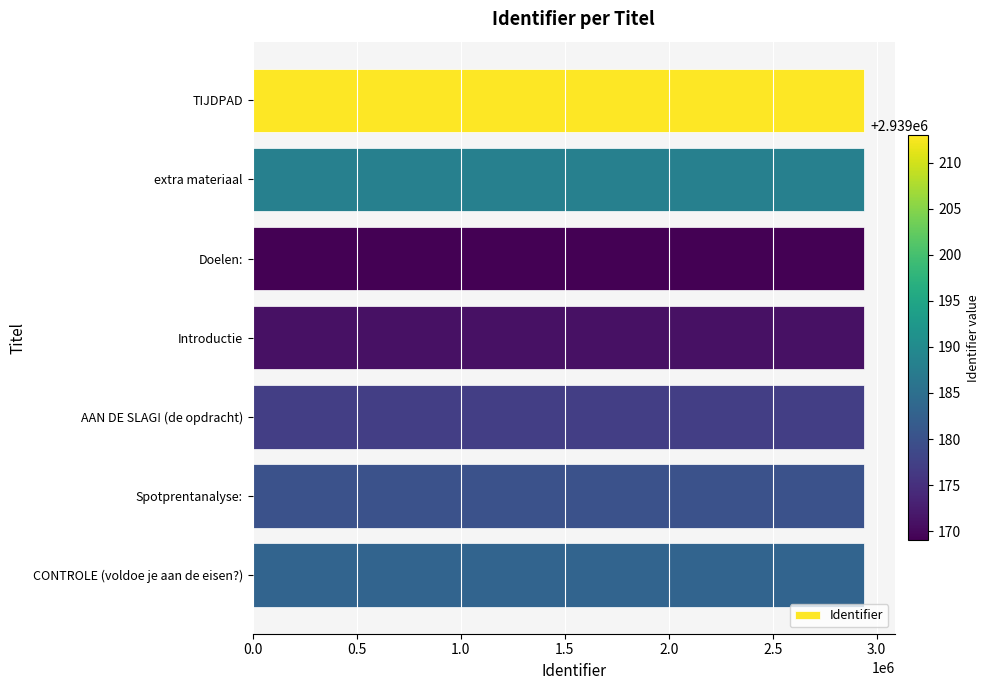

Is it true that the value at Doelen: is 1540058?

False